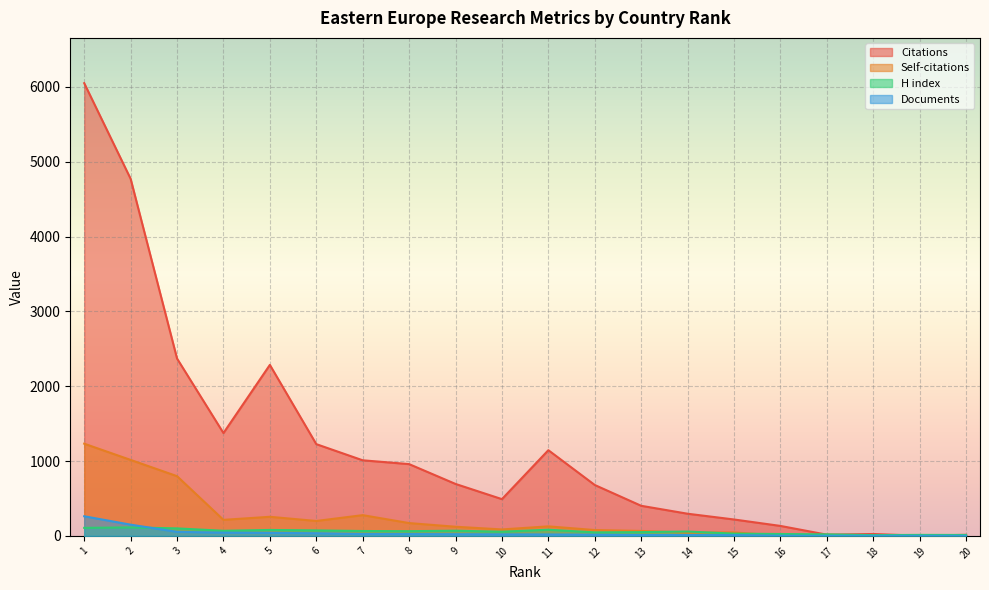

Between 5 and 10, which is larger?

5